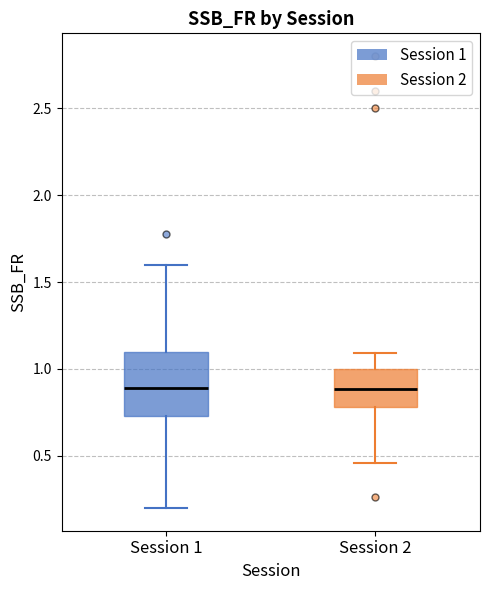

Reading left to right, read every box against the y-axis: the position of its median line, the range the box covers, and the ends of its whiskers. The values are not printed on the chart, so give them approximately, as read against the axis.

Session 1: median 0.90, box 0.75 to 1.10, whiskers 0.20 to 1.60
Session 2: median 0.90, box 0.80 to 1.00, whiskers 0.45 to 1.10